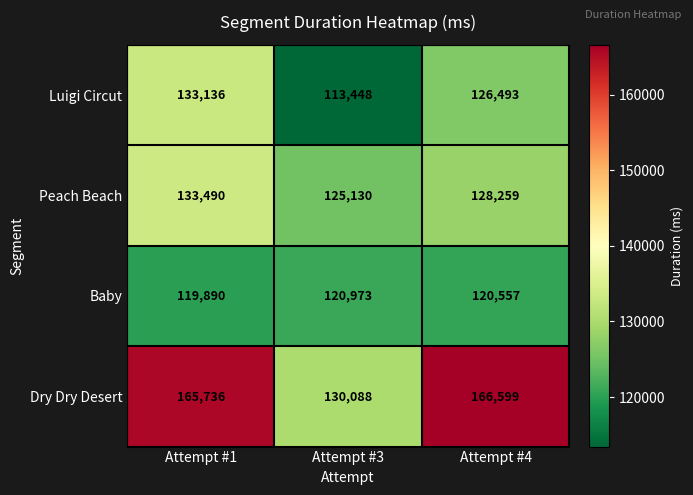

Read the Baby value at Attempt #1.

119890